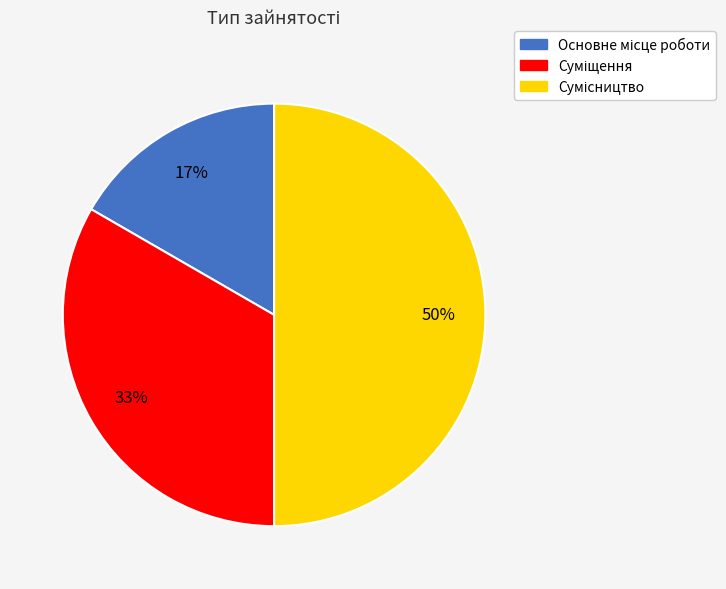

To the nearest percent, what is the difference between the largest and smallest slice percentages?

33%